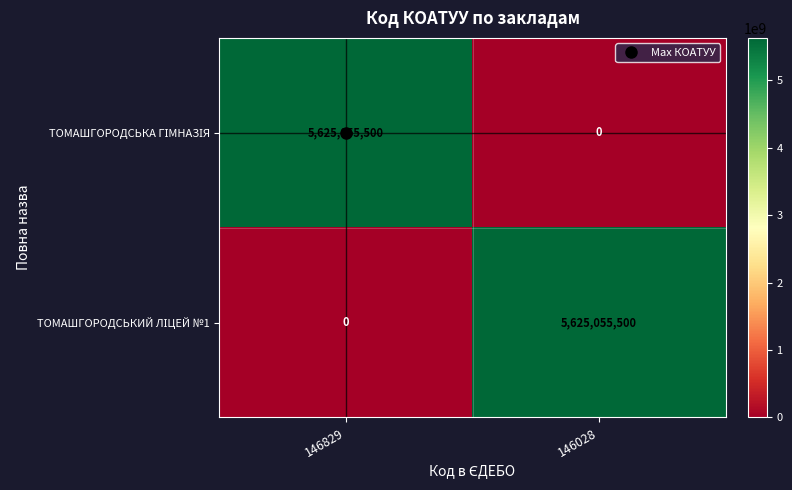

What is the difference between the highest and lowest values at 146829?

5625055500